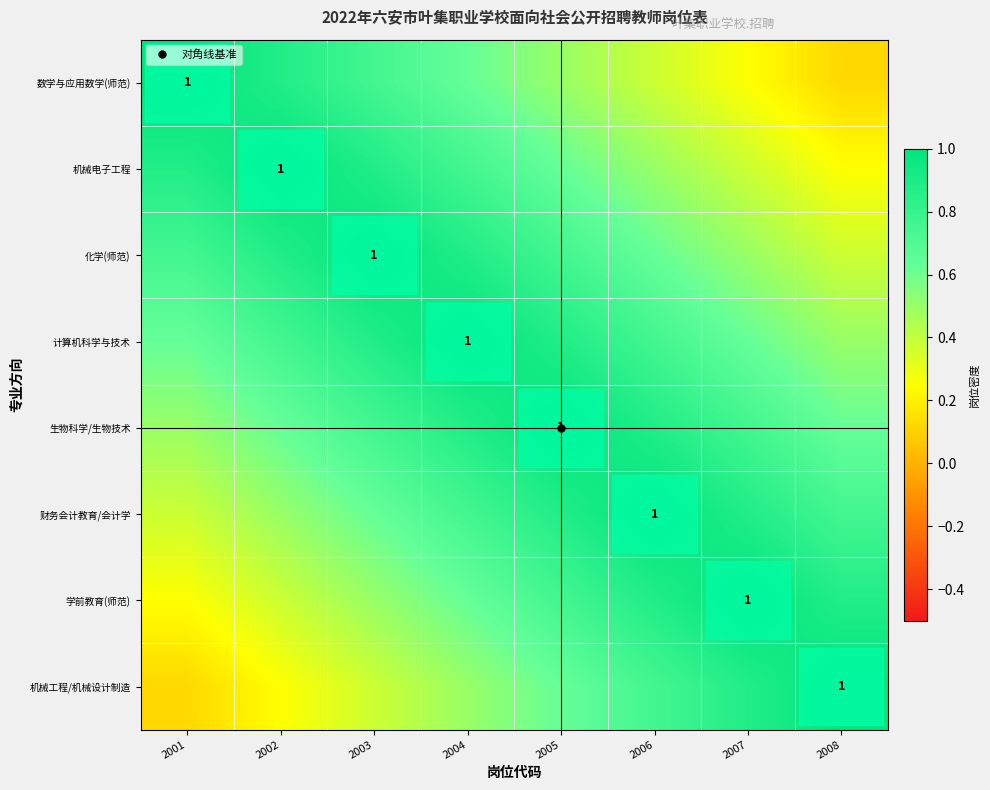

Which has a higher value, 2004 or 2007?

2004